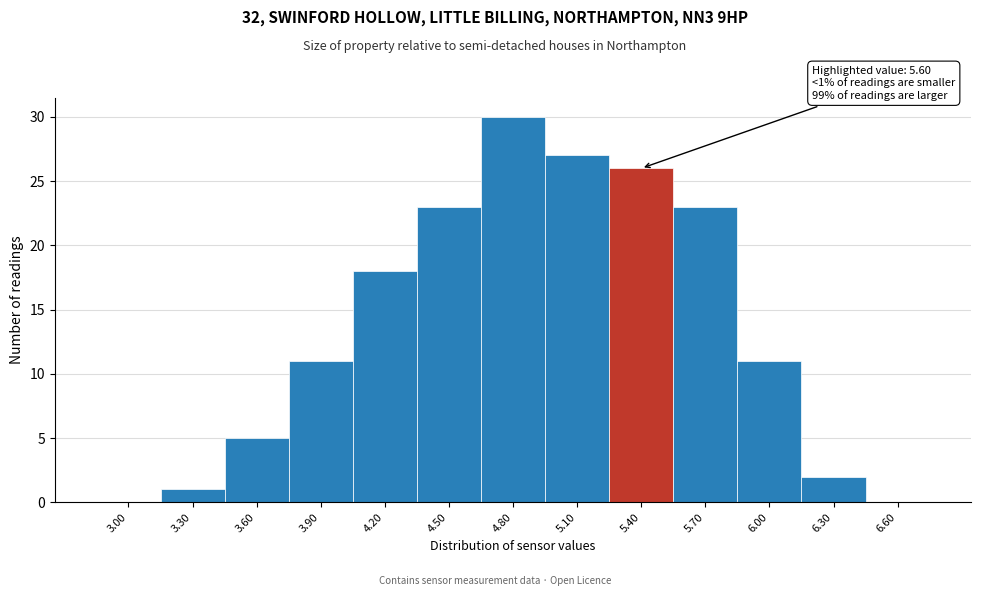

Reading left to right, list all the values displayed in this chart.

3.00=0	3.30=1	3.60=5	3.90=11	4.20=18	4.50=23	4.80=30	5.10=27	5.40=26	5.70=23	6.00=11	6.30=2	6.60=0